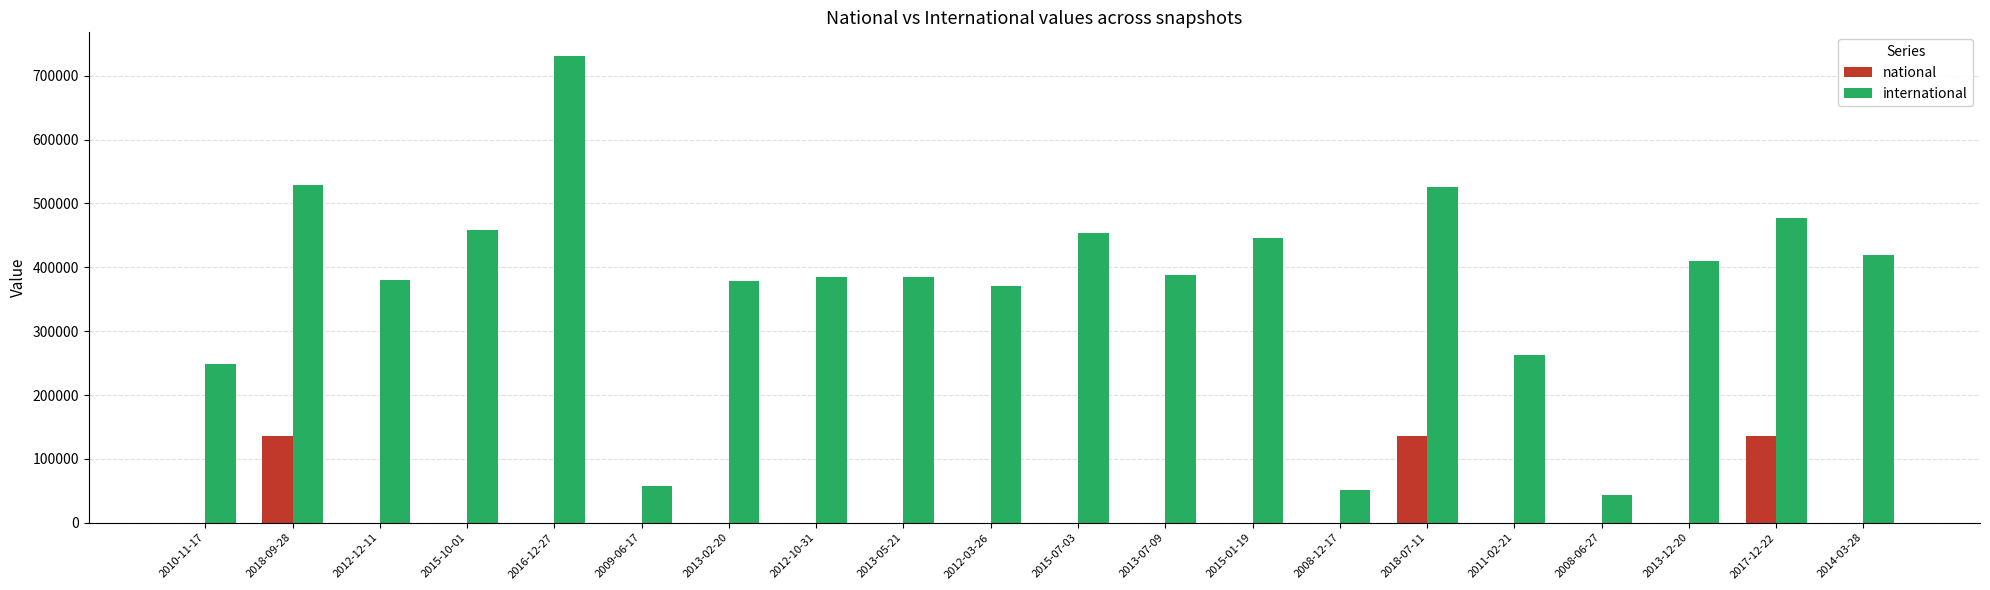

Are the bars horizontal?

No